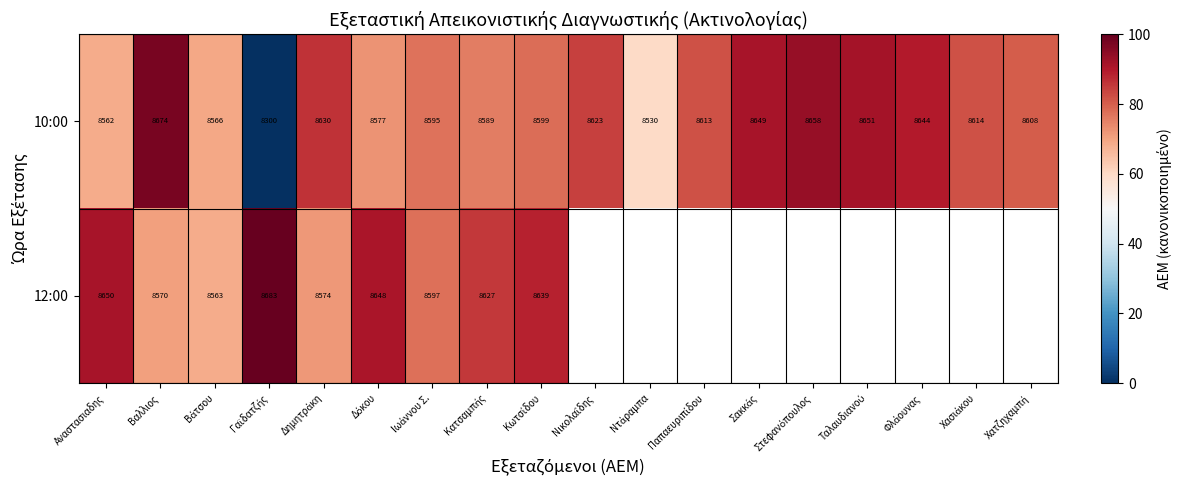

Where does the 10:00 series first go above 8613?

Βαλλιος